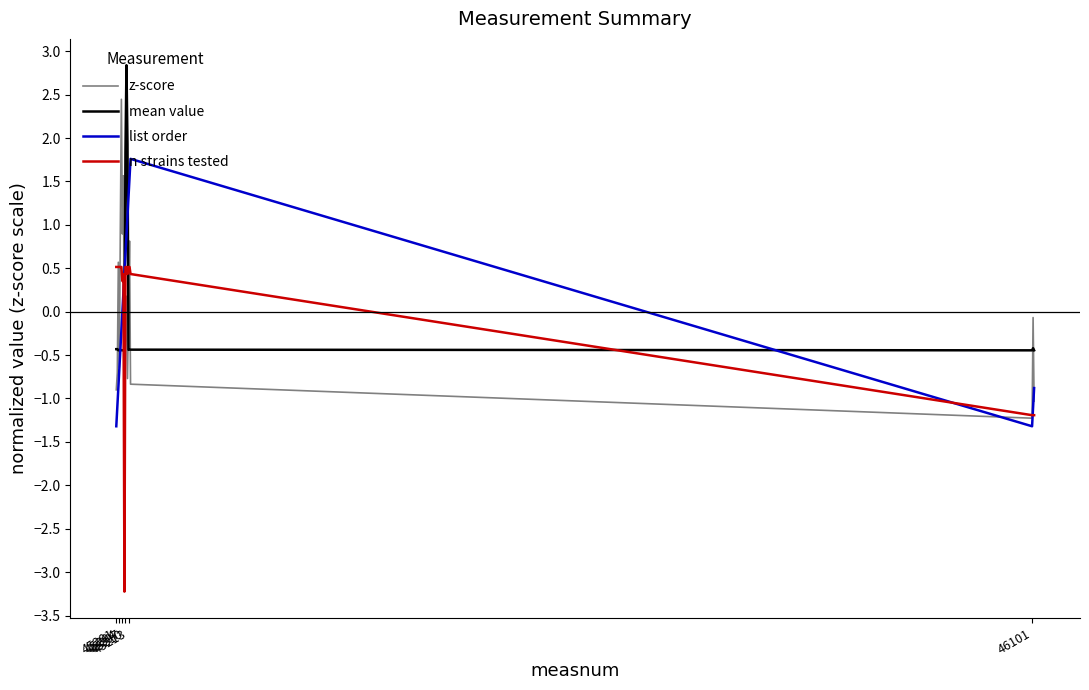

Which series ends up on top after the final intersection of n strains tested and list order?

list order